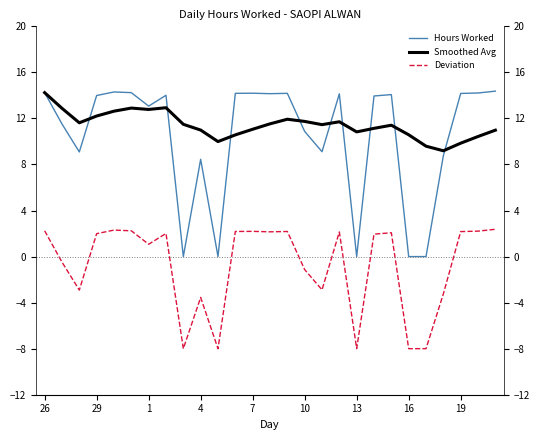

How many data points does each series have?

27